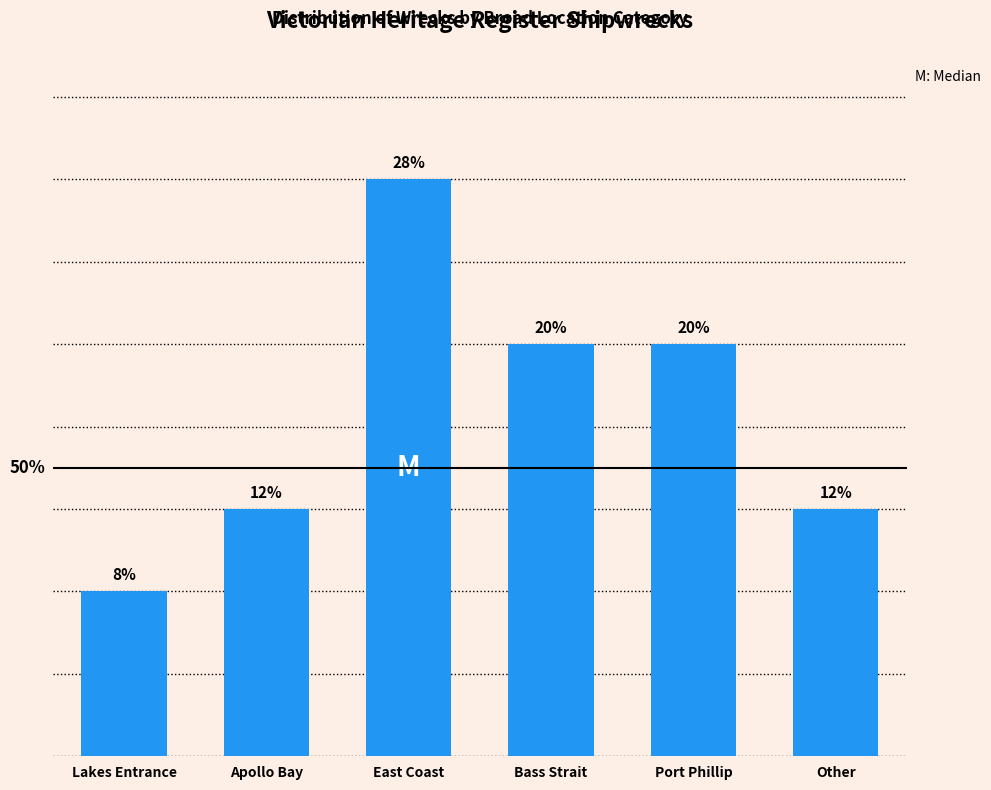

Does the chart contain any negative values?

No